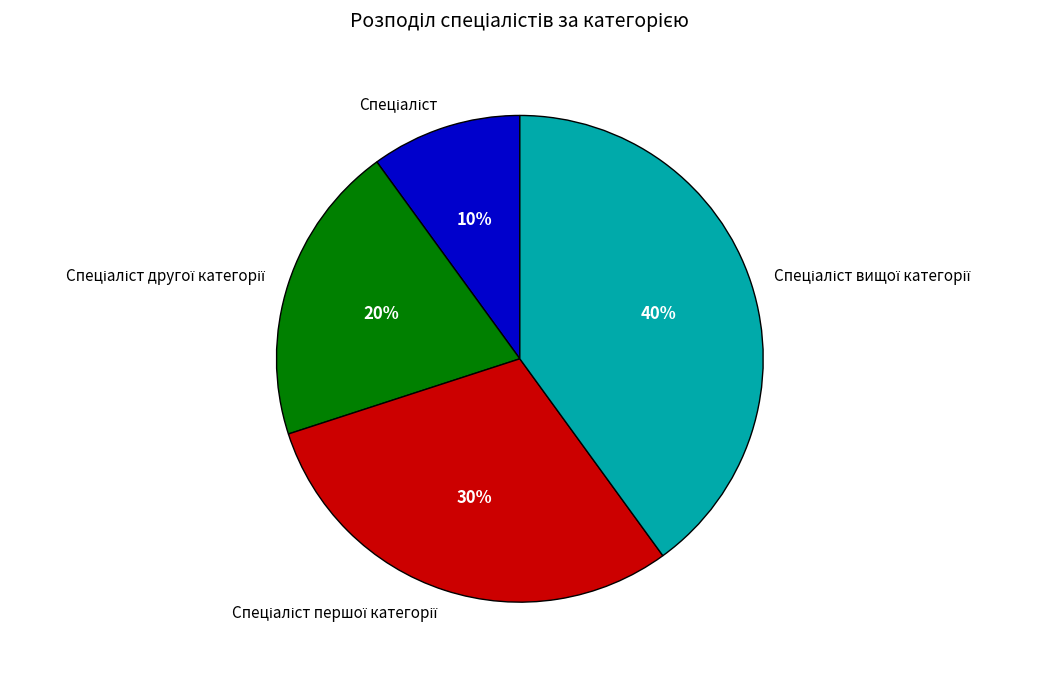

Is there a majority slice in this chart?

No